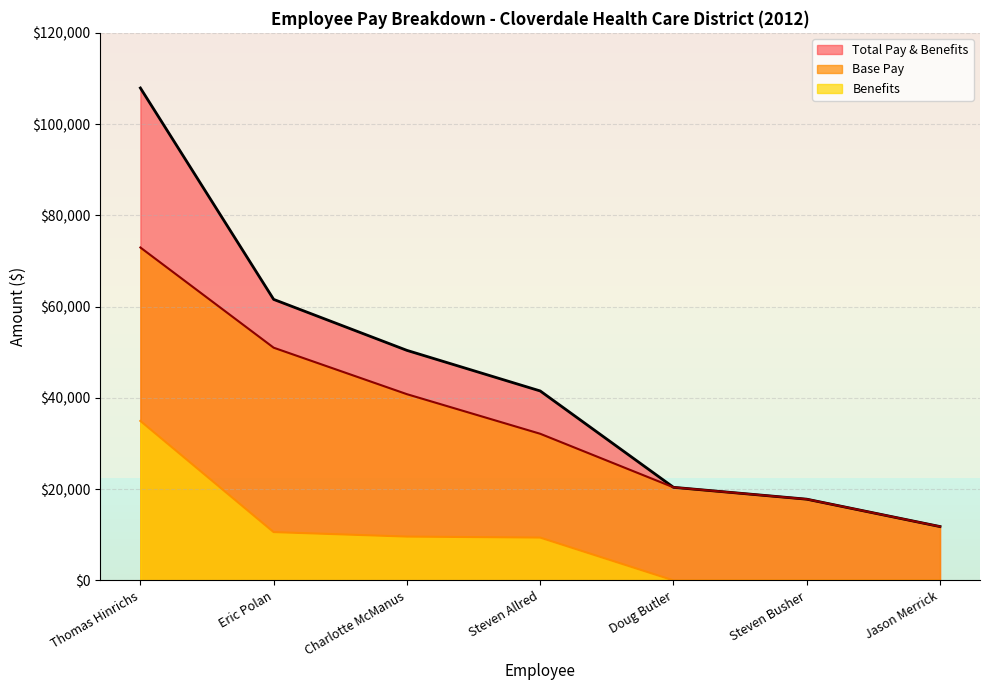

What is the label of the 6th point from the left?

Steven Busher